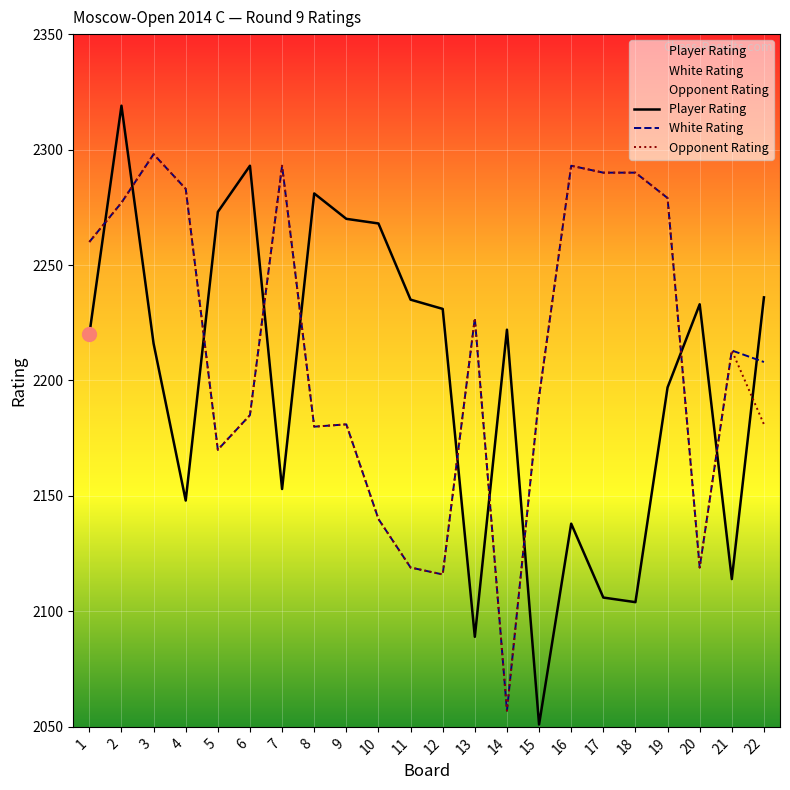

The value of White Rating at 14 is 718. True or false?

False